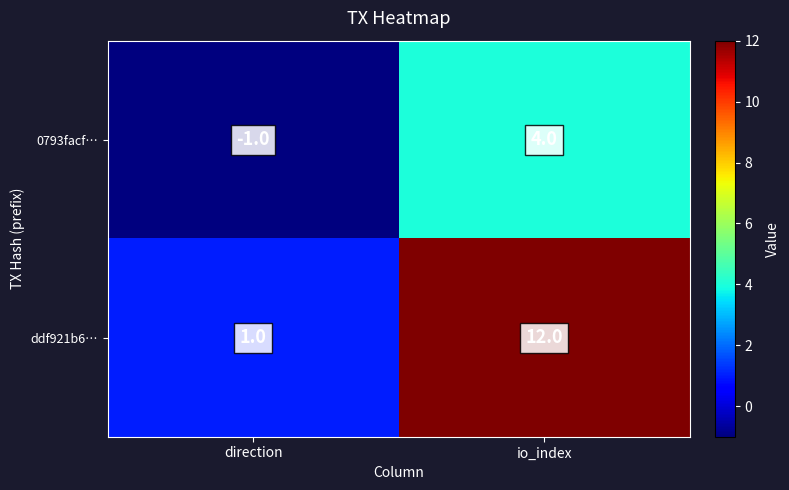

What is the difference between the maximum and minimum values in the ddf921b6… series?

11